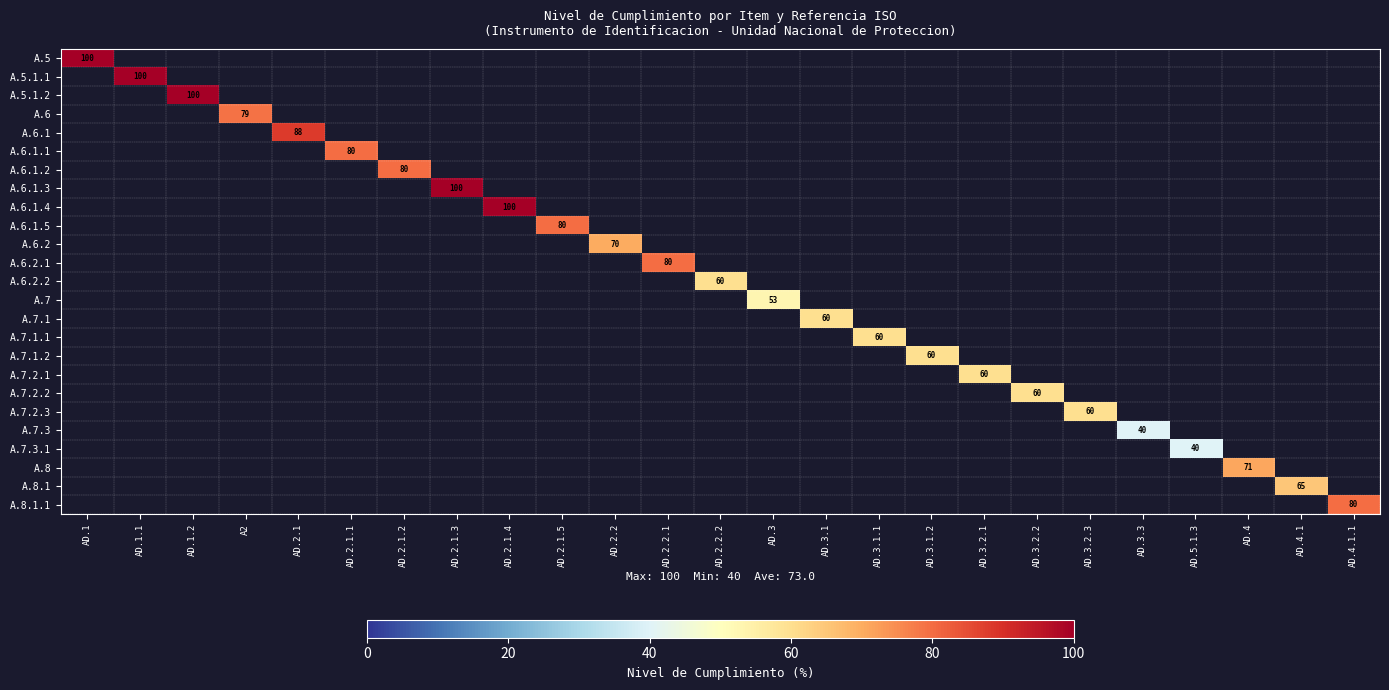

Which label corresponds to the smallest value in the chart?

AD.3.3